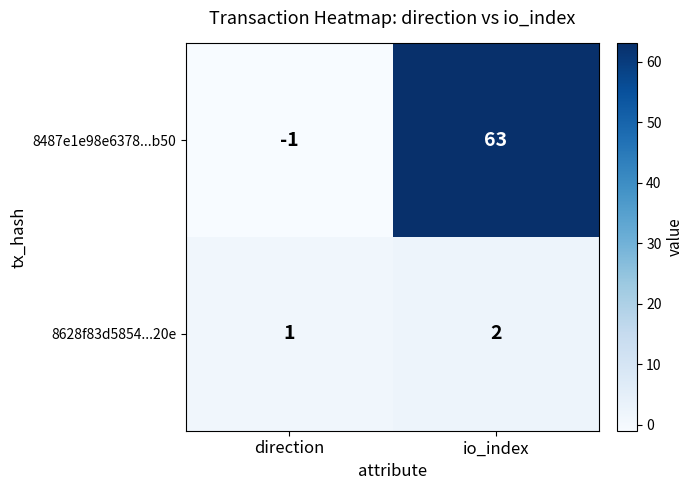

Which series has the largest total across all categories?

8487e1e98e6378...b50